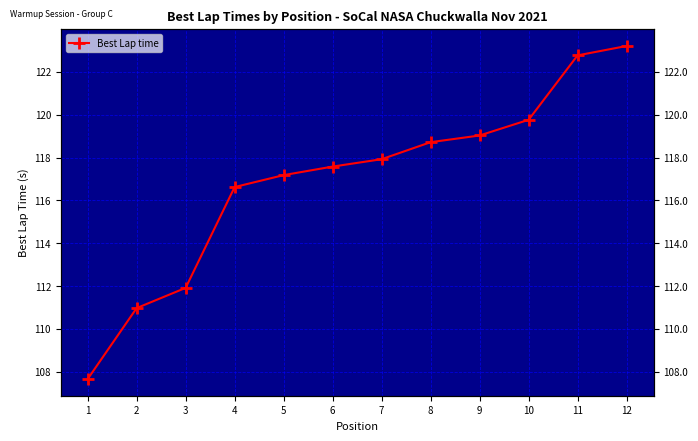

How many lines are shown in the chart?

1